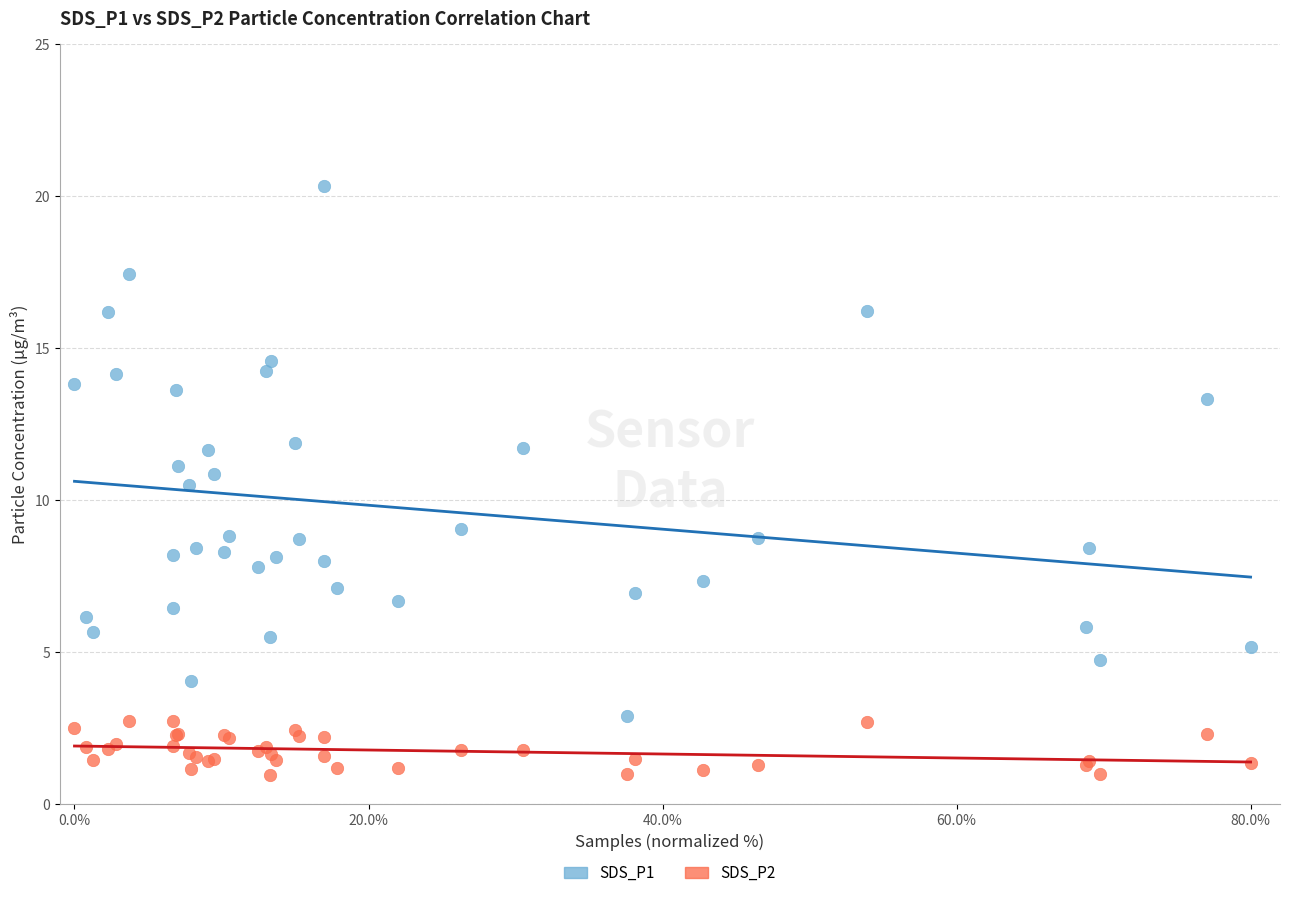

Which series reaches the minimum Y coordinate?

SDS_P2